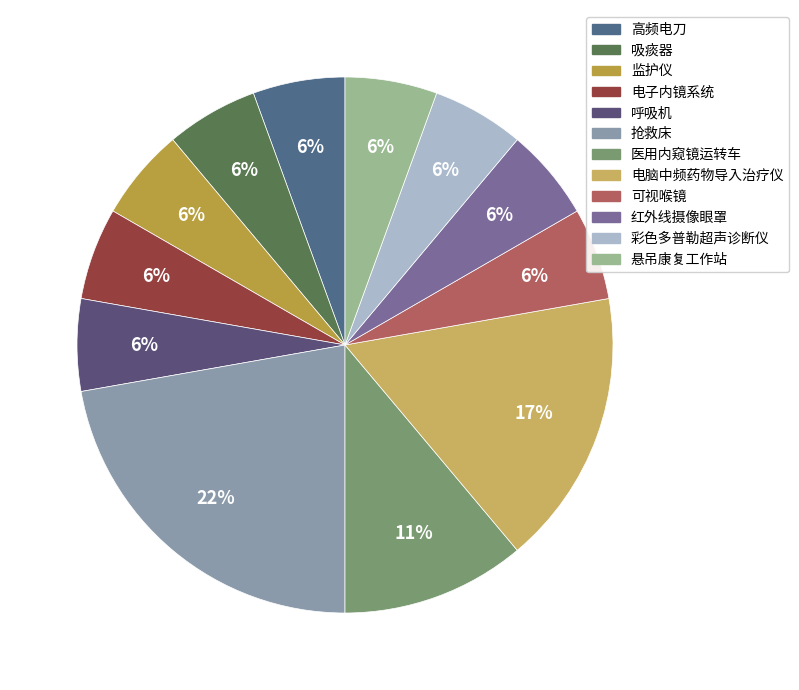

Combined, do 红外线摄像眼罩 and 悬吊康复工作站 account for over 50%?

No